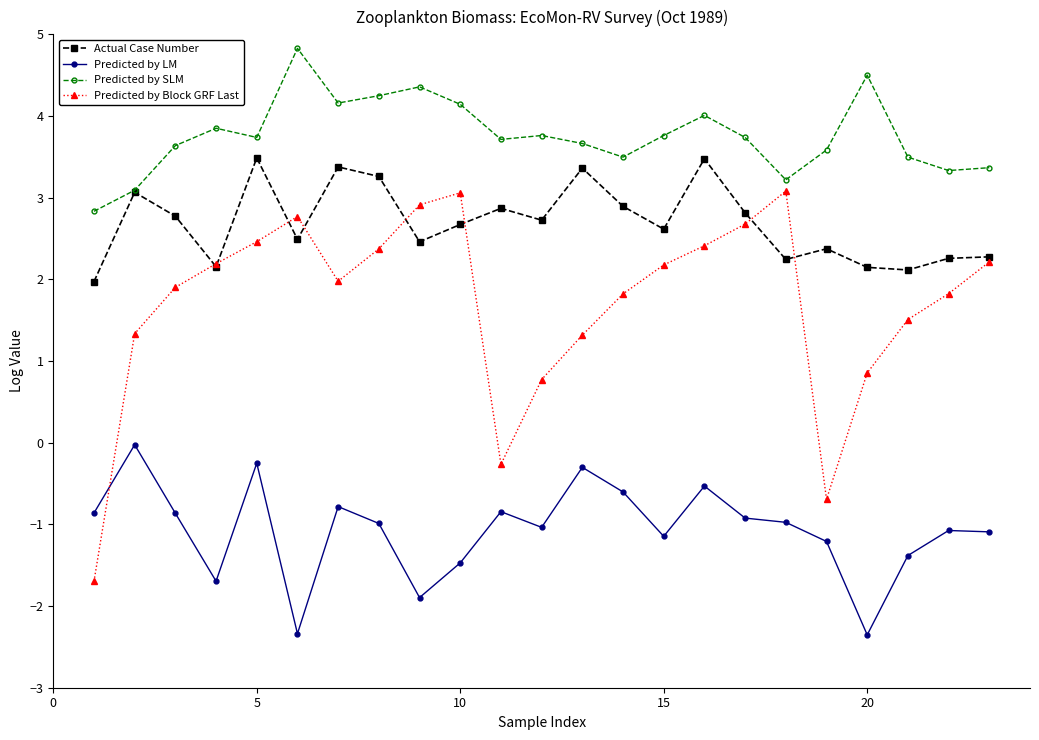

Rank the series by their maximum value, from lowest to highest.

Predicted by LM, Predicted by Block GRF Last, Actual Case Number, Predicted by SLM